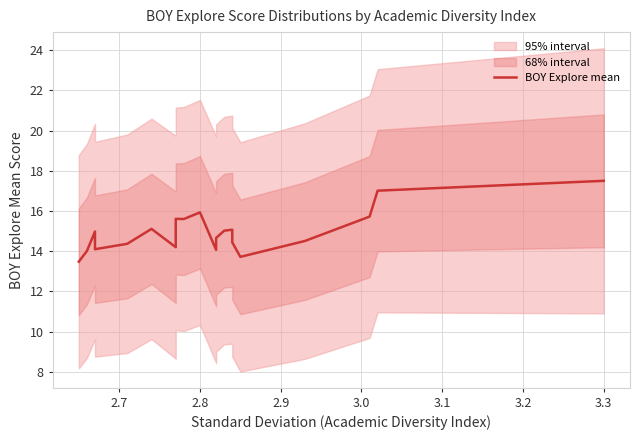

What is the smallest value displayed?

13.5